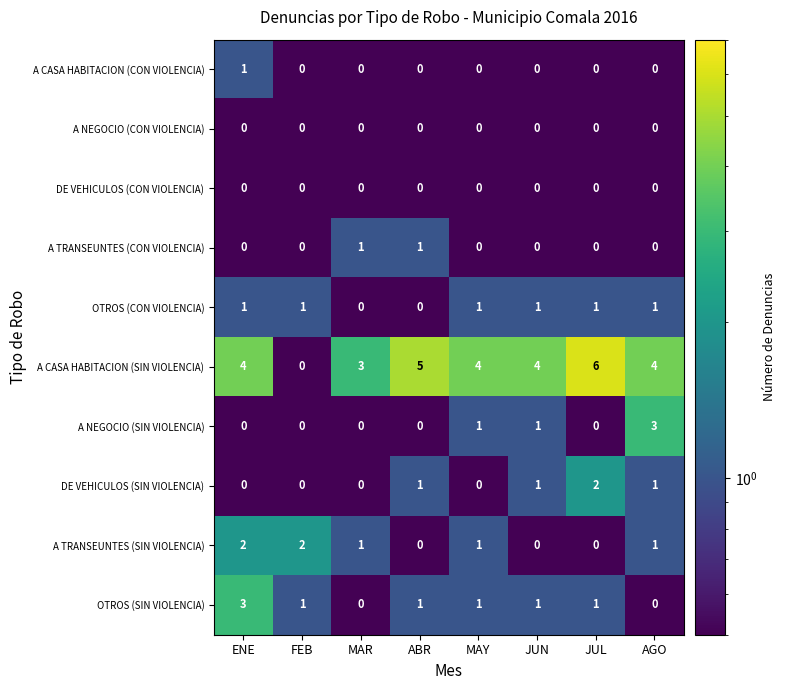

Is it true that A CASA HABITACION (CON VIOLENCIA) equals 0 at JUN?

True